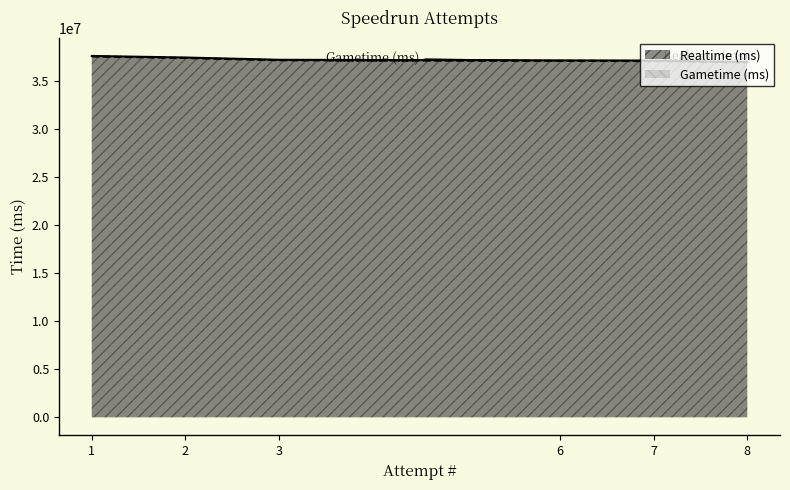

True or false: Realtime (ms) has a value of 37128742 at 6.

True